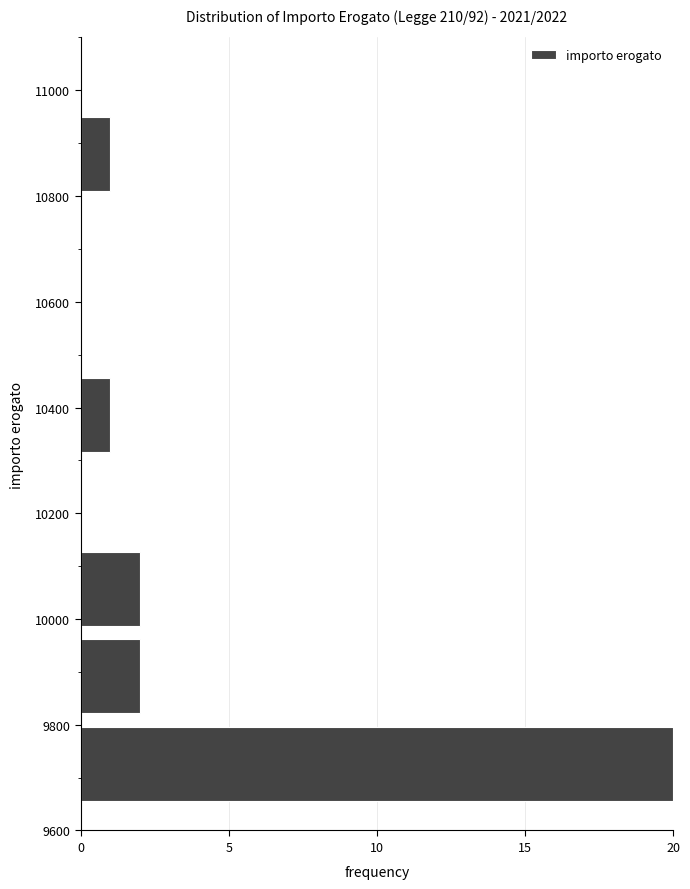

Reading bottom to top, transcribe this chart: for each bar, give the range it covers on the y-axis and its length. Neither the bar edges nor the lengths are printed on the chart, so give them approximately, as read against the axes.

9640 to 9800: 20
9800 to 9980: 2
9980 to 10140: 2
10140 to 10300: 0
10300 to 10460: 1
10460 to 10640: 0
10640 to 10800: 0
10800 to 10960: 1